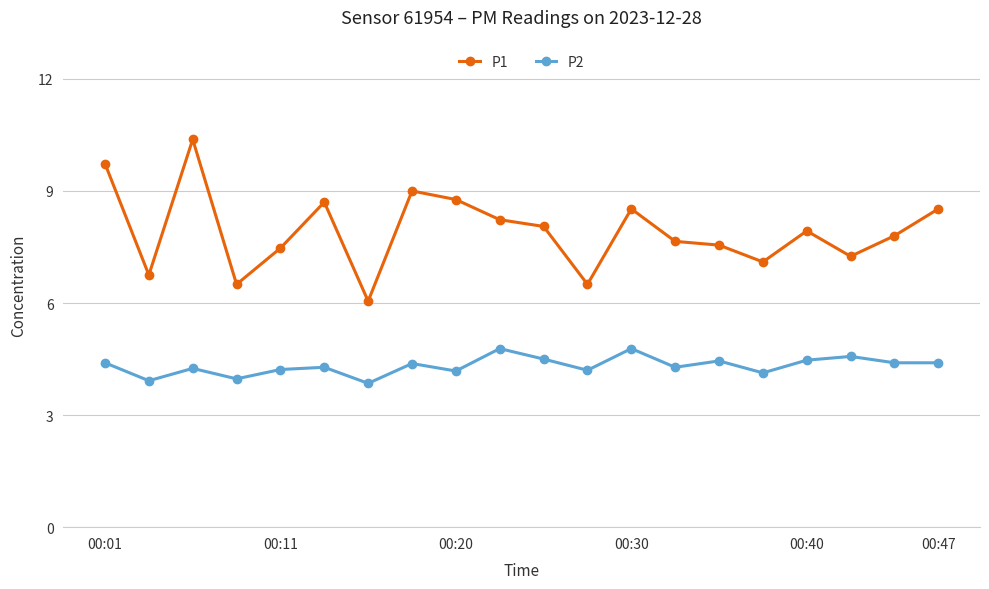

What is the minimum value shown in the chart?

3.9